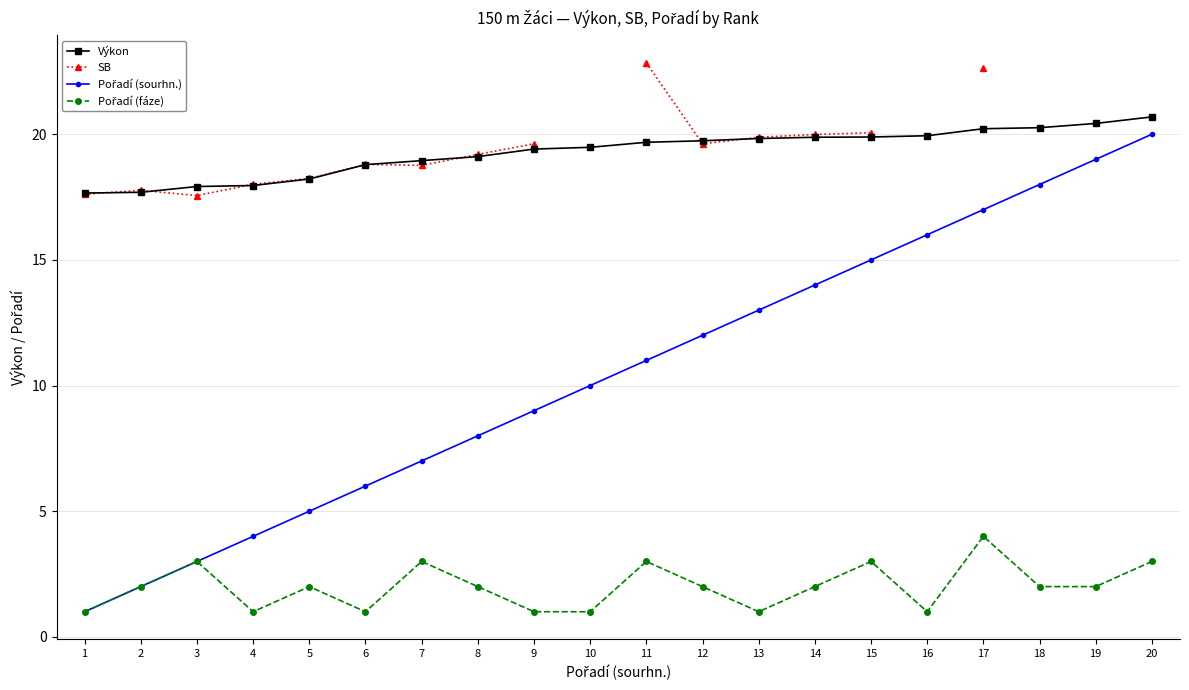

What is the average value of the Pořadí (fáze) series?

2.0